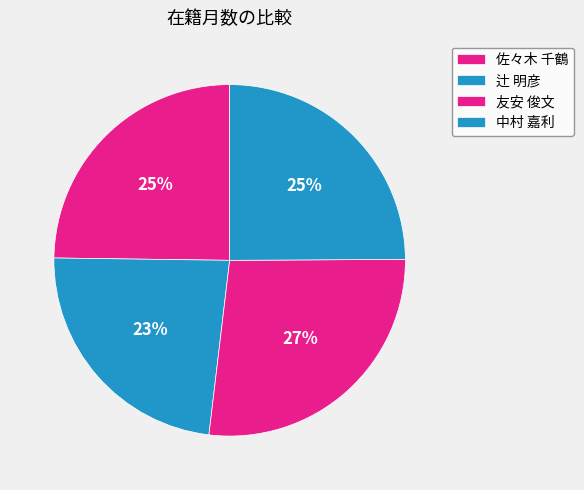

Rank the categories by value from highest to lowest.

友安 俊文, 中村 嘉利, 佐々木 千鶴, 辻 明彦